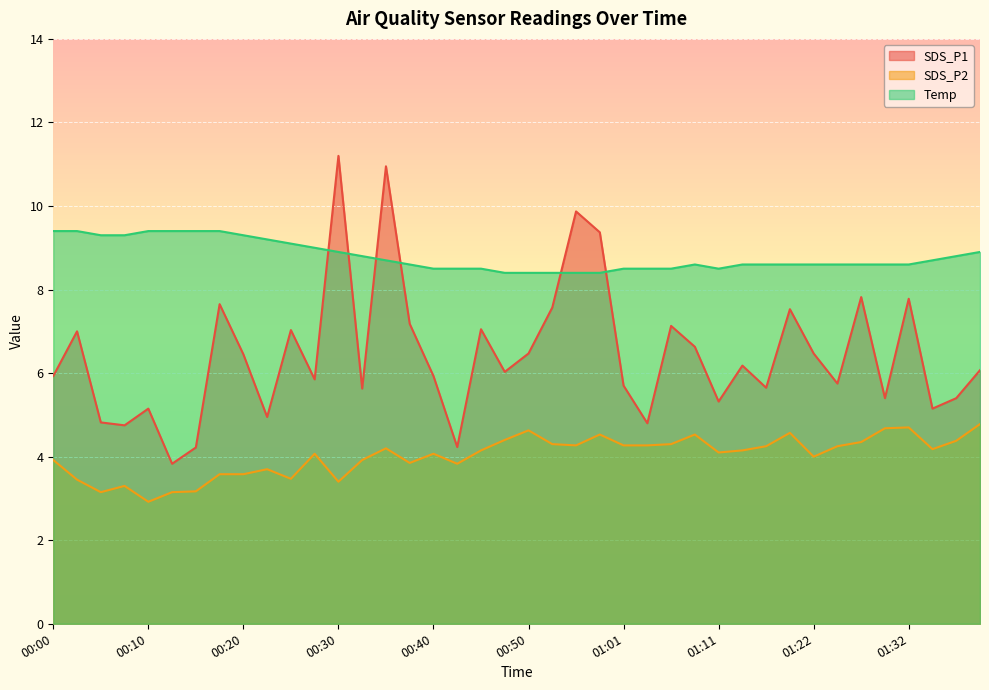

At which label does SDS_P2 first exceed 4?

00:28